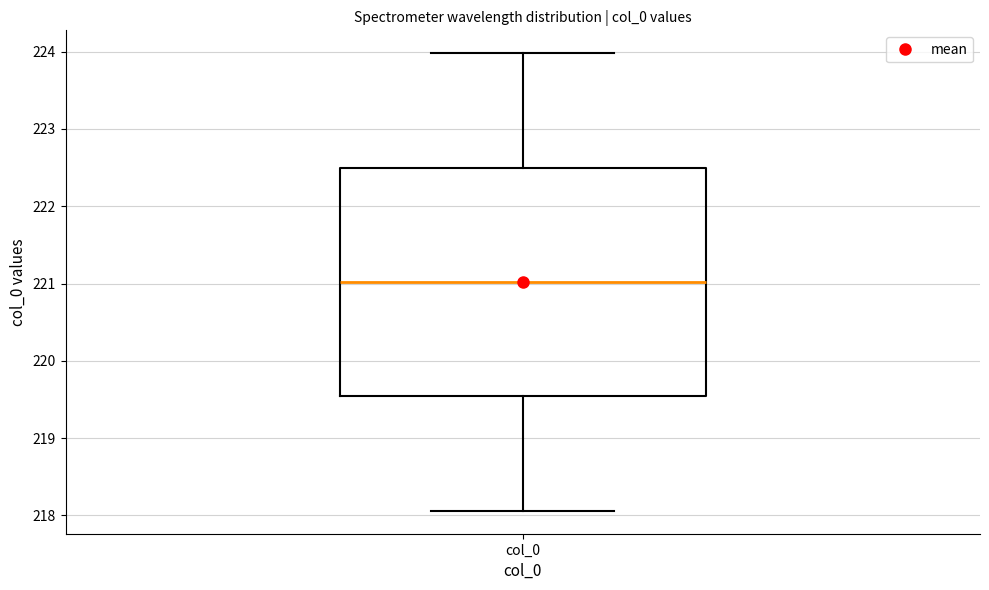

Read this box plot against the y-axis: the position of the median line, the range covered by the box, and the ends of both whiskers. The values are not printed on the chart, so give them approximately, as read against the axis.

median 221.0, box 219.5 to 222.5, whiskers 218.1 to 224.0